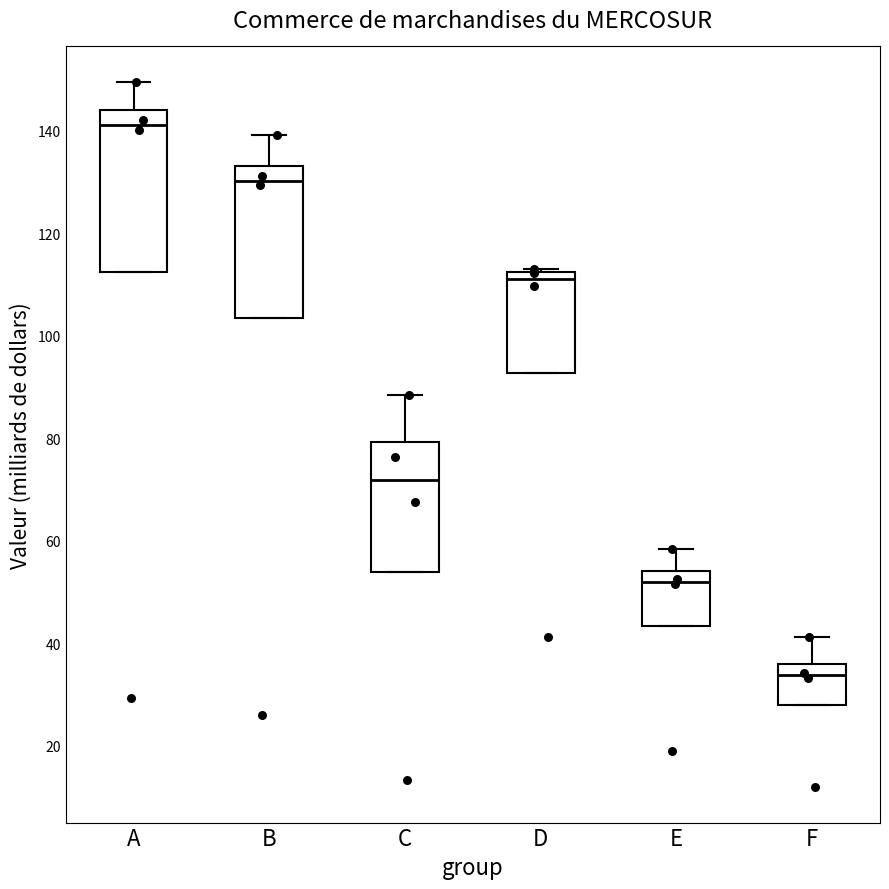

Reading left to right, read every box against the y-axis: the position of its median line, the range the box covers, and the ends of its whiskers. The values are not printed on the chart, so give them approximately, as read against the axis.

A: median 142, box 112 to 144, whiskers 112 to 150
B: median 130, box 104 to 134, whiskers 104 to 140
C: median 72, box 54 to 80, whiskers 54 to 88
D: median 112 (just below the box's upper edge), box 92 to 112, whiskers 92 to 114
E: median 52, box 44 to 54, whiskers 44 to 58
F: median 34, box 28 to 36, whiskers 28 to 42